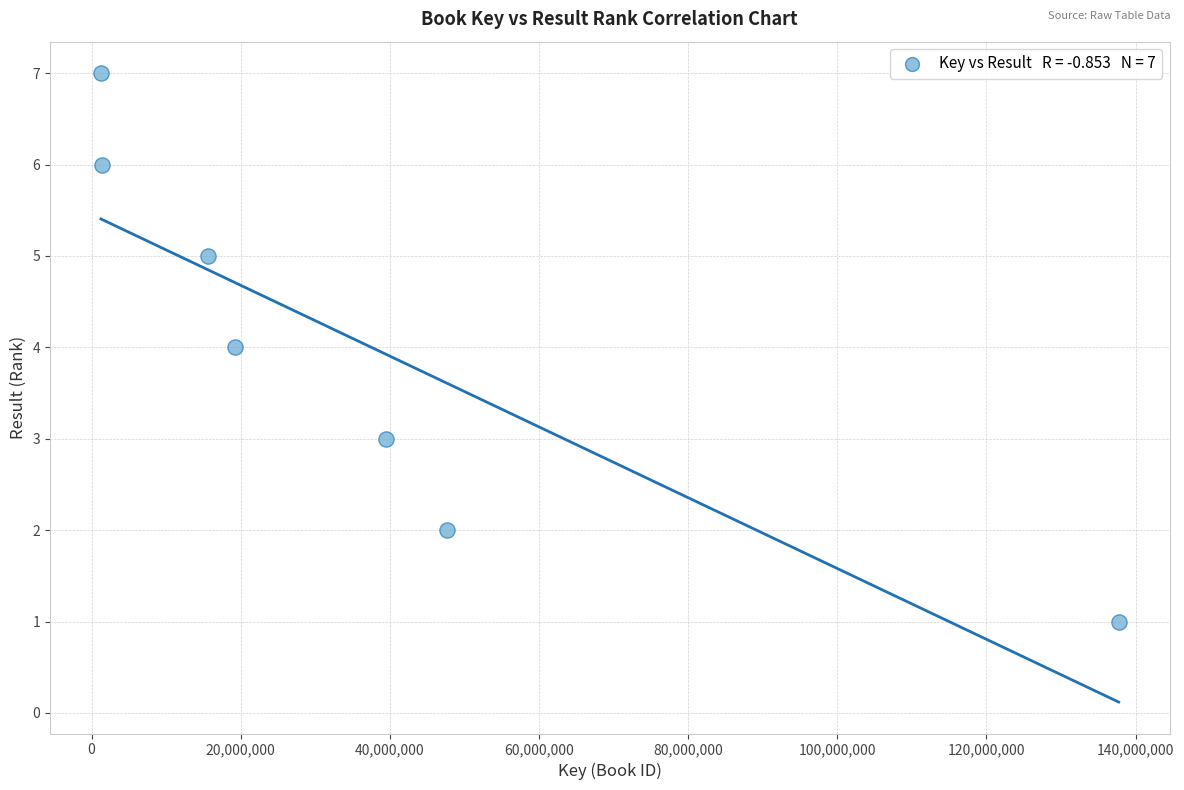

What is the average X value?

37522328